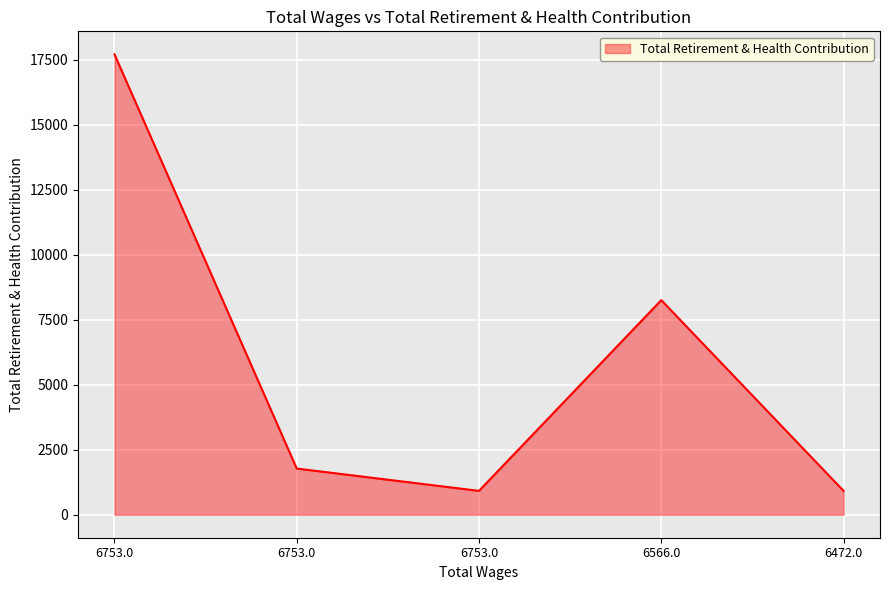

How many series are shown in this chart?

1